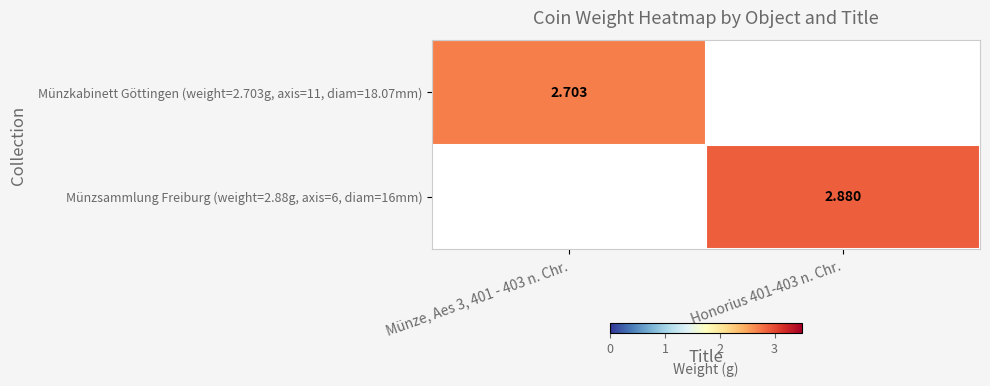

Which has a higher value, Münze, Aes 3, 401 - 403 n. Chr. or Honorius 401-403 n. Chr.?

Münze, Aes 3, 401 - 403 n. Chr.